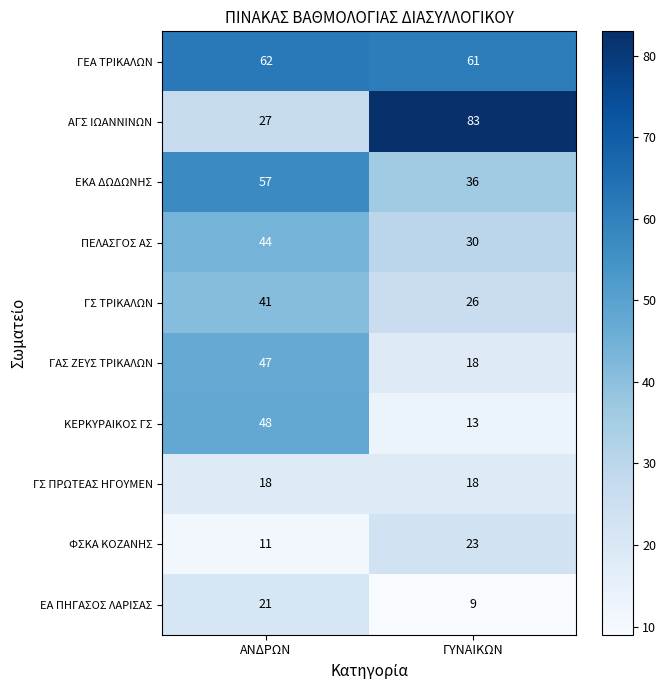

What is the maximum value for ΓΑΣ ΖΕΥΣ ΤΡΙΚΑΛΩΝ?

47